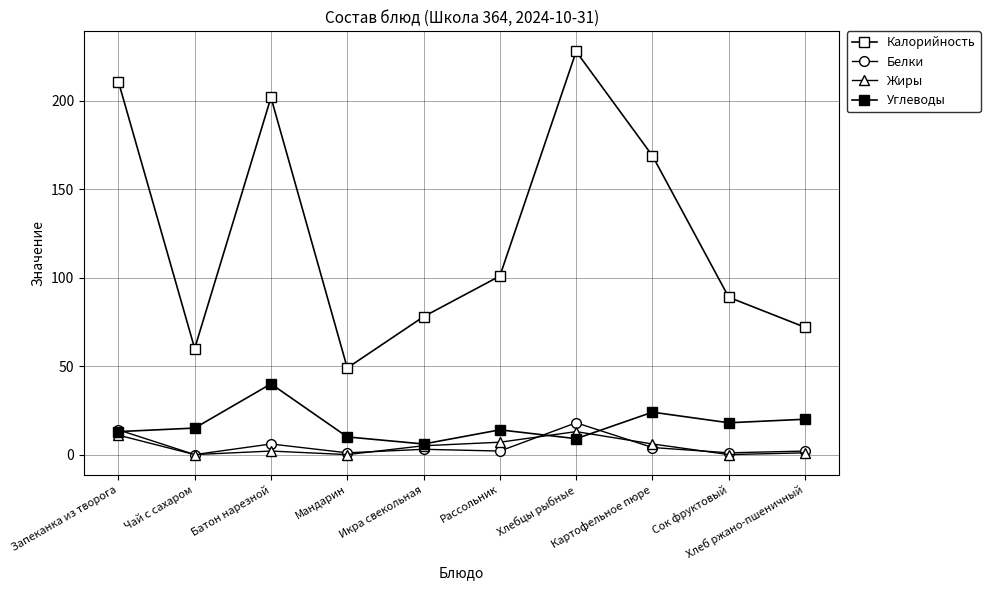

Where is the first local minimum for Жиры?

Чай с сахаром